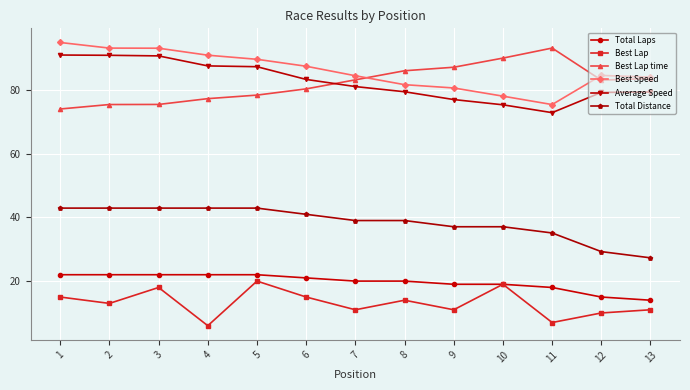

The Average Speed series shows 79.4 at 8. True or false?

True